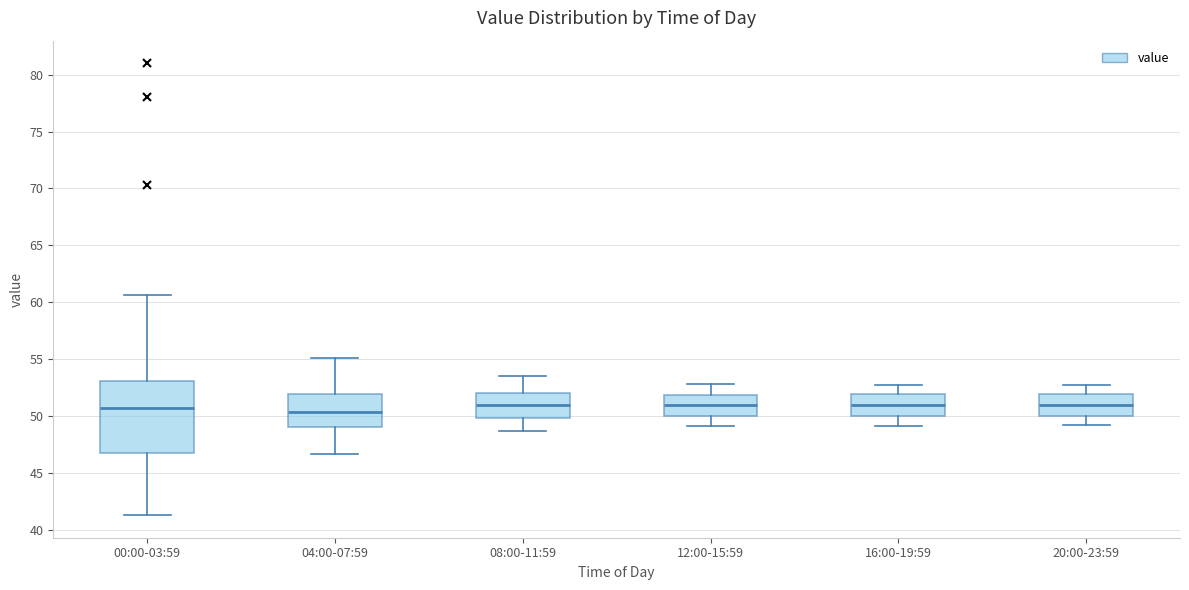

Where does the lower whisker of the box for 04:00-07:59 end on the y-axis? The values are not printed on the chart, so give them approximately, as read against the axis.

46.5